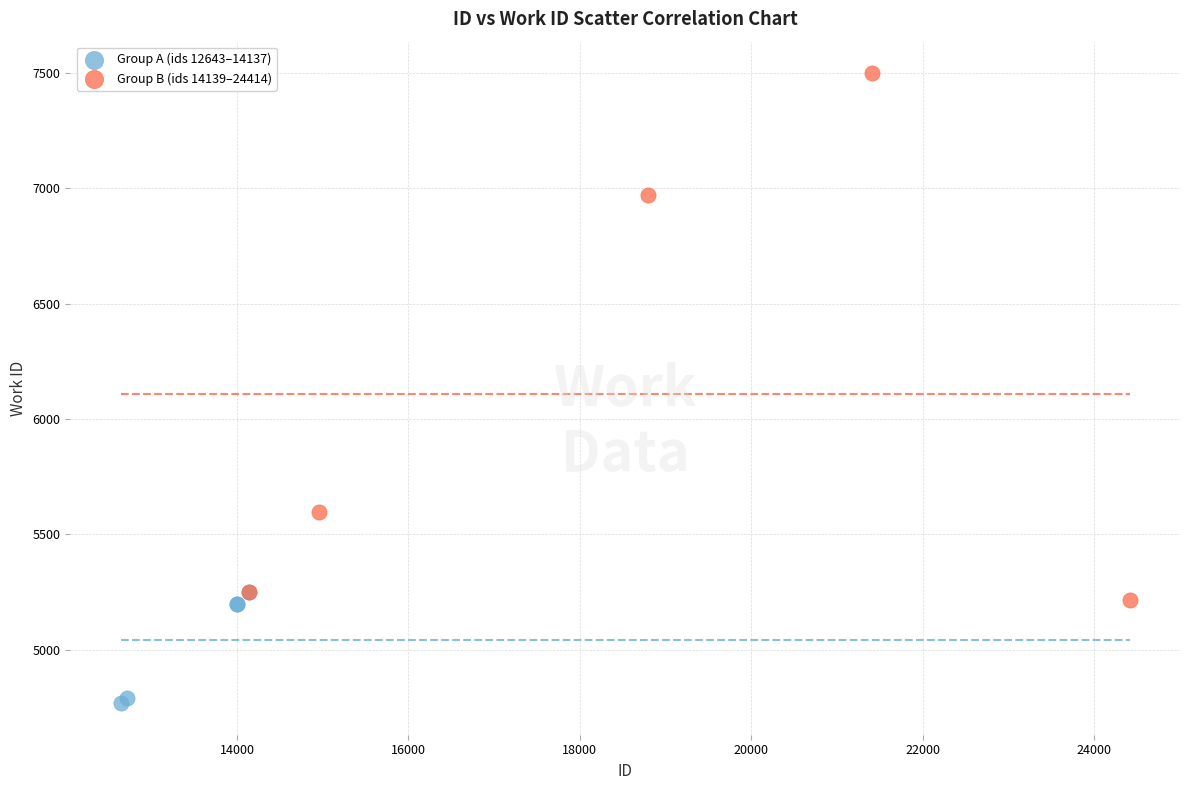

Which series contains the highest Y value?

Group B (ids 14139–24414)